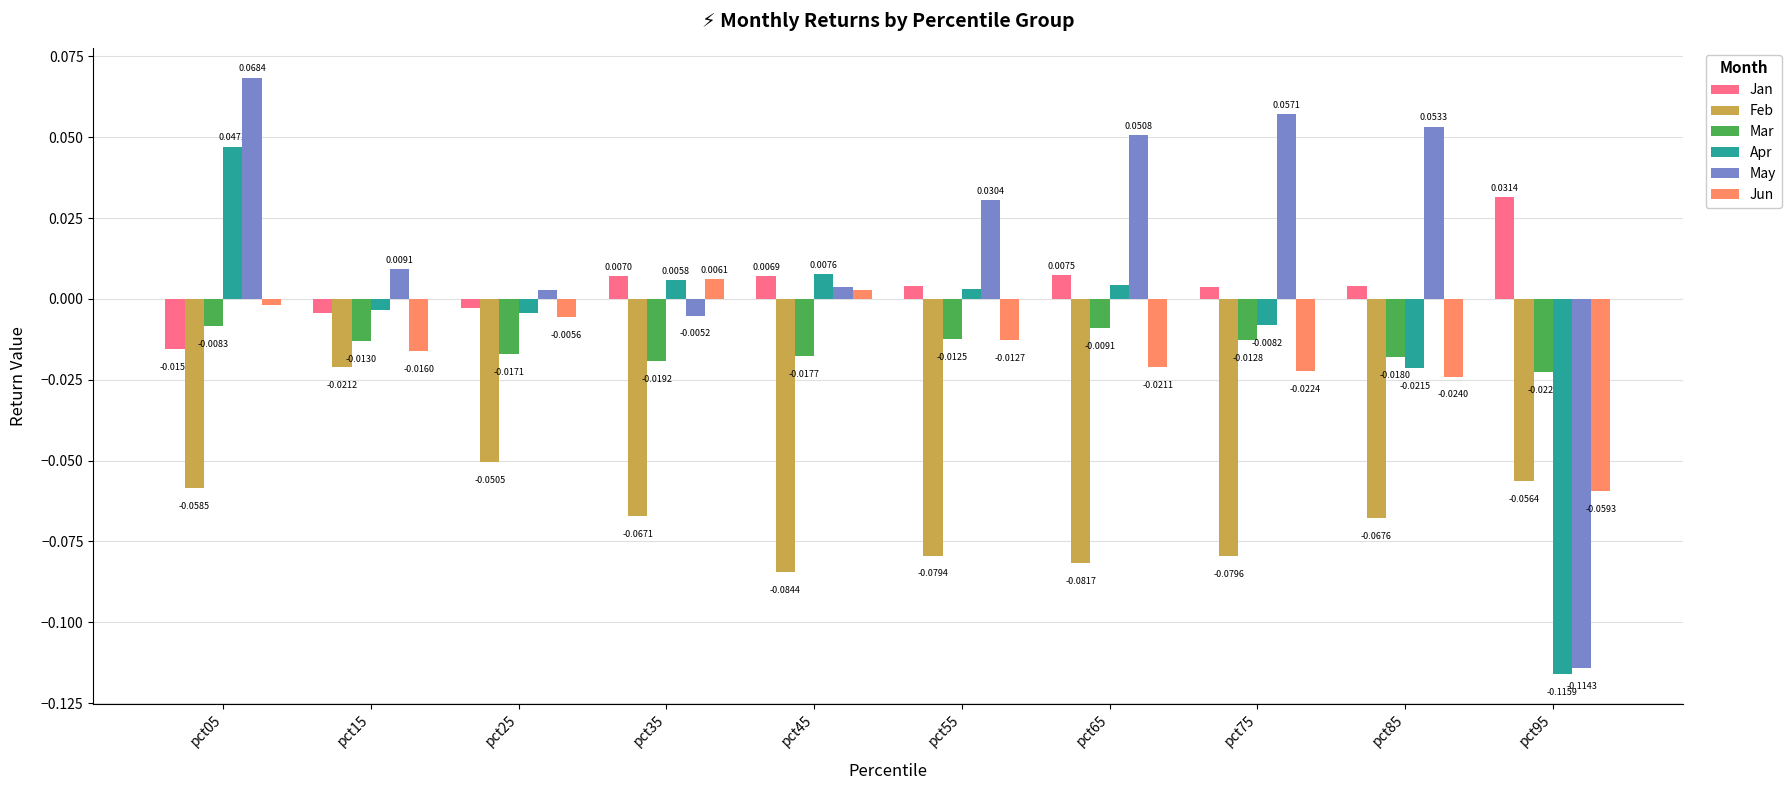

How many bars are there in each group?

6